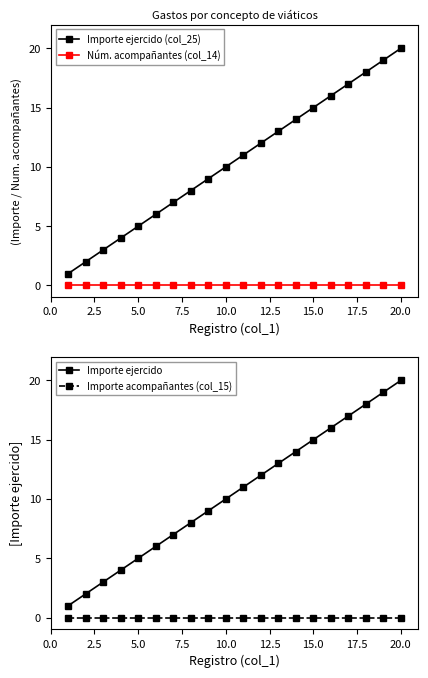

Which category has the highest value in the Importe ejercido (col_25) series?

20.0